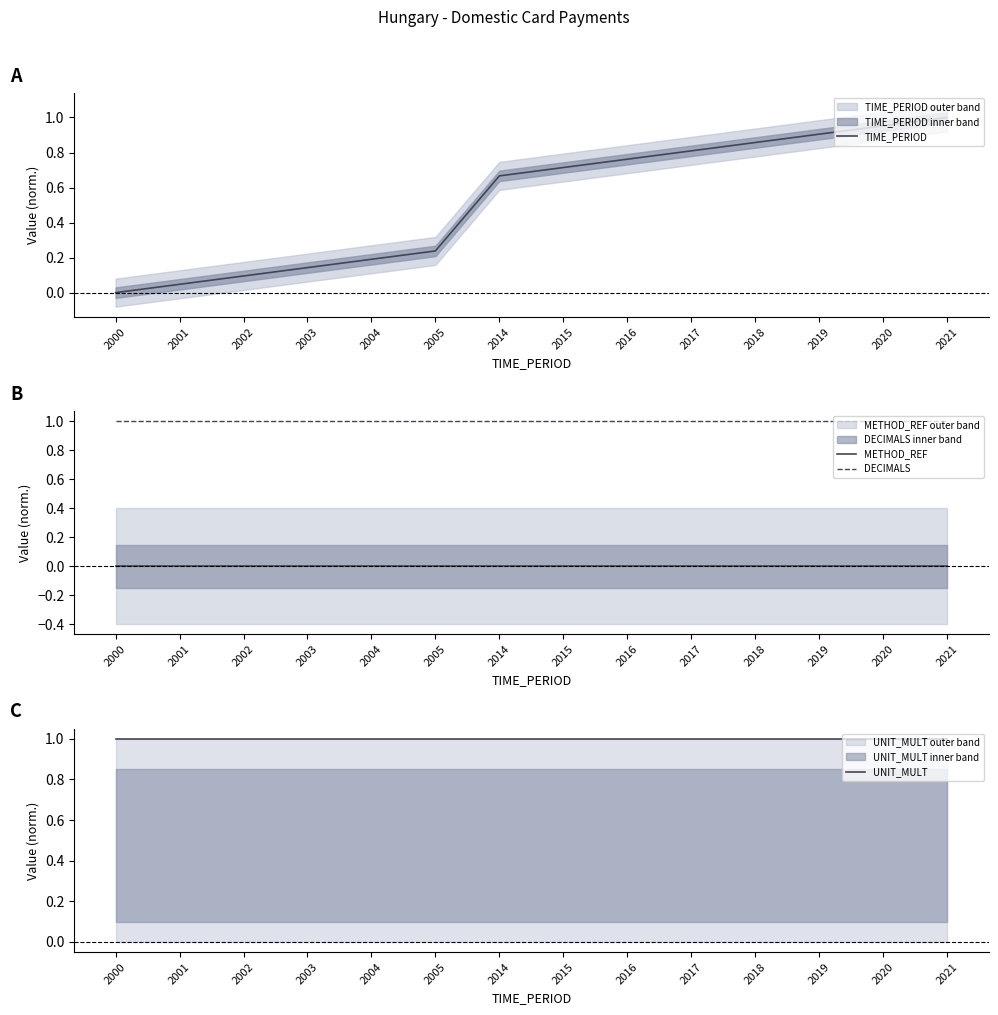

Which series changed the most between 2000 and 2019?

TIME_PERIOD